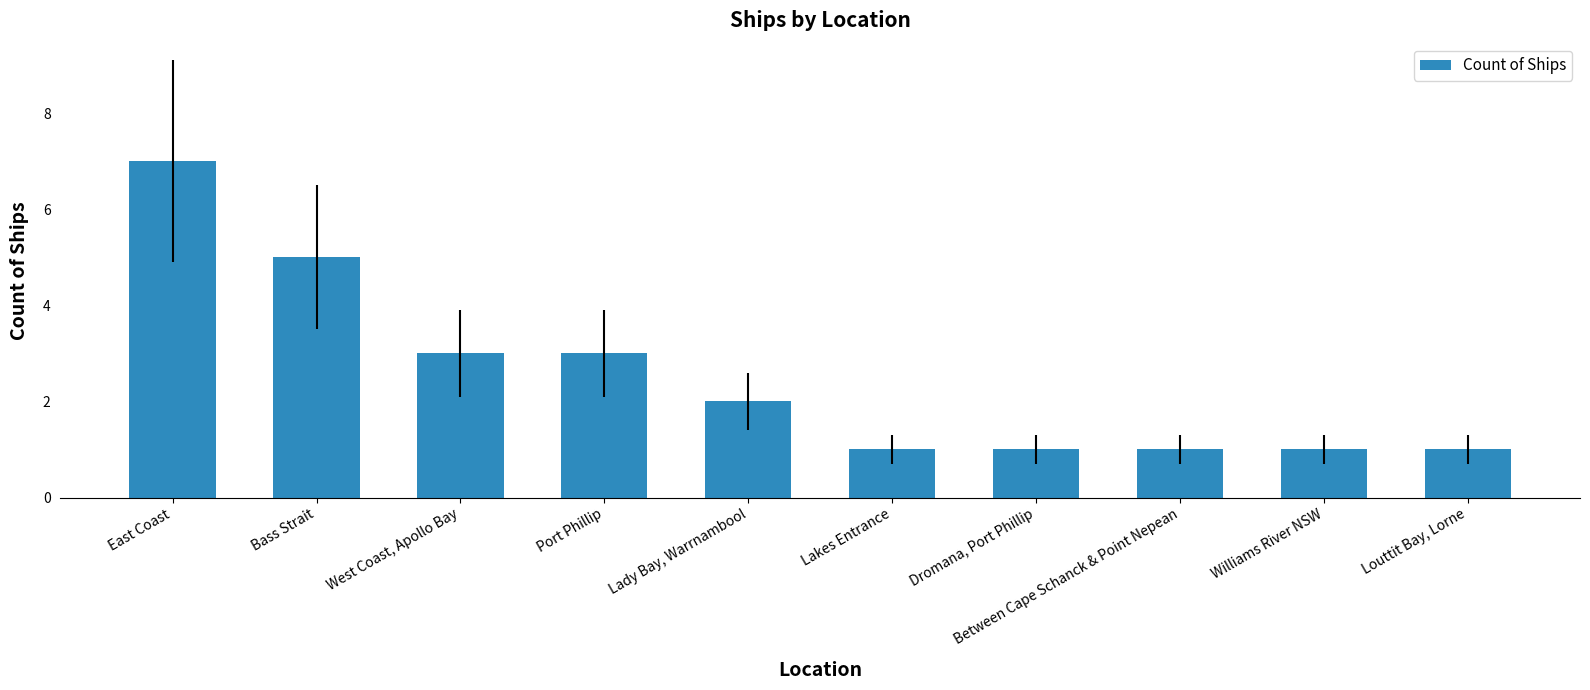

Reading left to right, extract all data points from this chart.

7	5	3	3	2	1	1	1	1	1